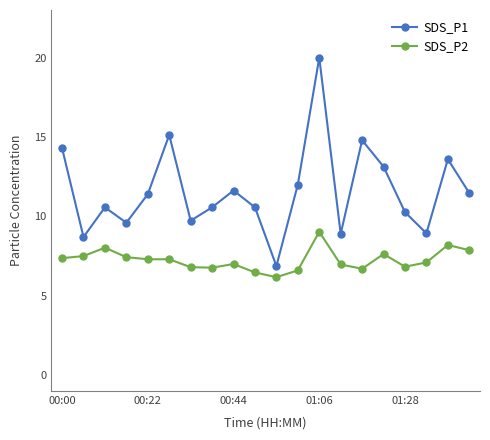

Which series has the largest total across all categories?

SDS_P1